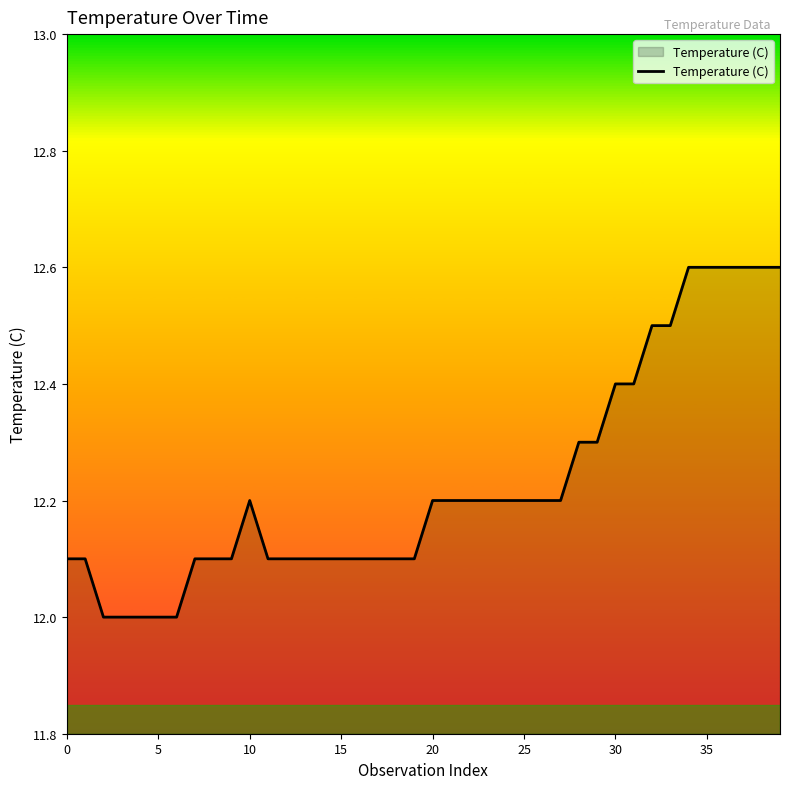

What is the greatest value displayed?

12.6